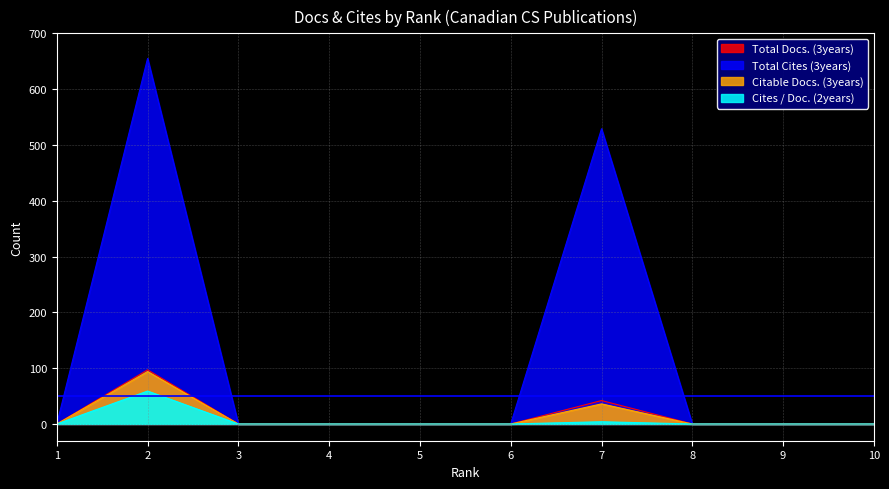

Reading left to right, extract all data points from this chart.

Total Docs. (3years): 0	97	0	0	0	0	42	0	0	0
Total Cites (3years): 0	655	0	0	0	0	529	0	0	0
Citable Docs. (3years): 0	94	0	0	0	0	36	0	0	0
Cites / Doc. (2years): 0	59	0	0	0	0	4	0	0	0